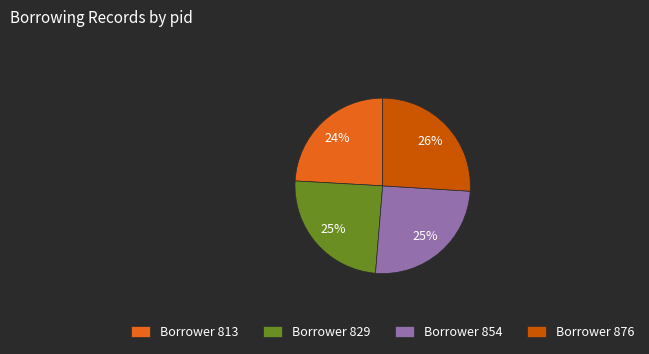

Is the sum of Borrower 813 and Borrower 854 greater than half?

No